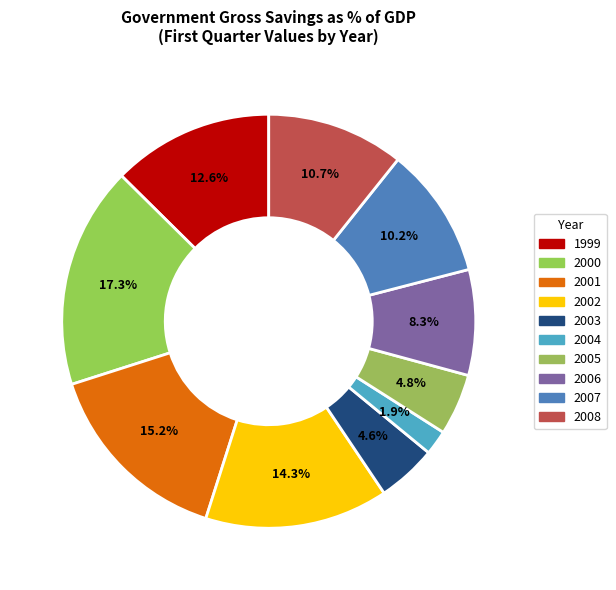

Is there a majority slice in this chart?

No